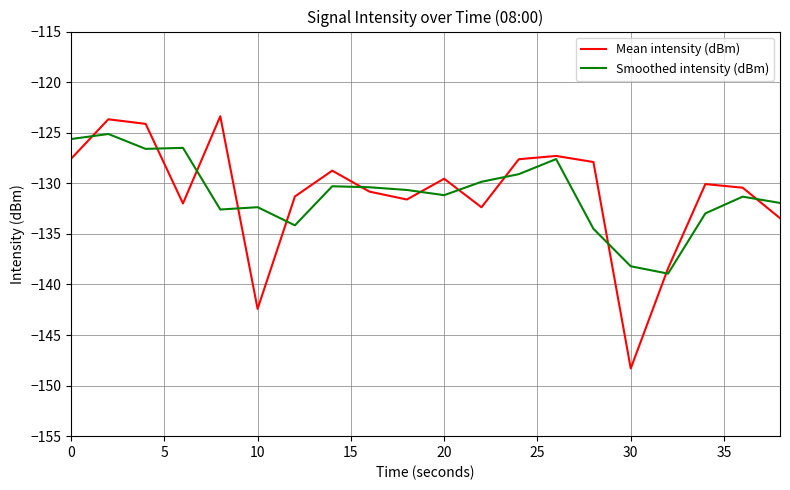

What is the minimum value for Mean intensity (dBm)?

-148.3